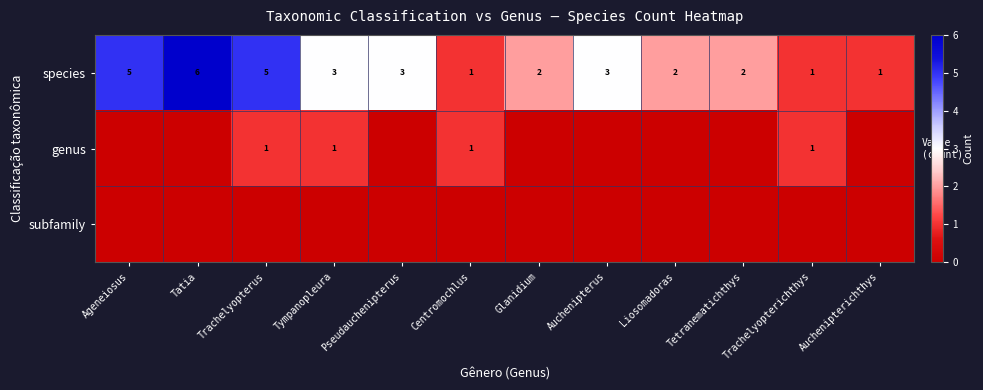

What is the difference between the second highest and second lowest values in the species series?

4